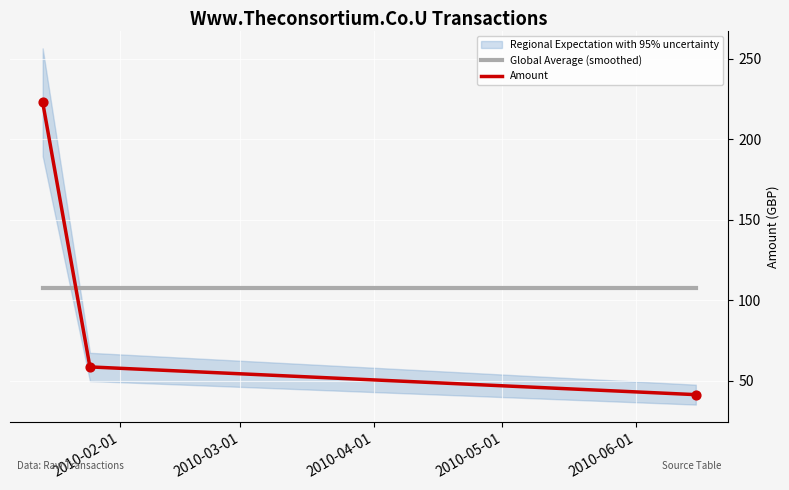

Which series reaches the maximum Y coordinate?

Amount